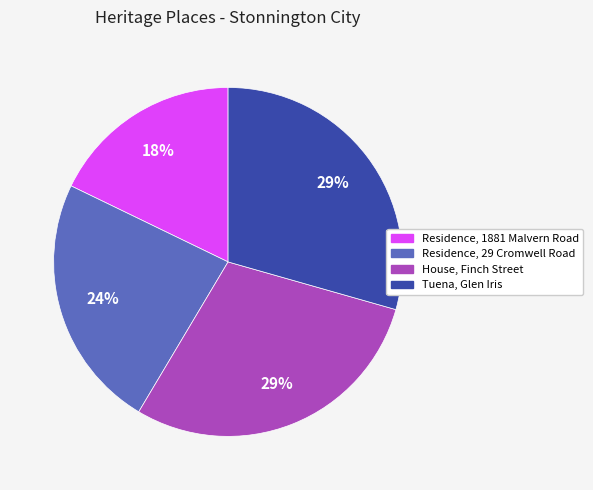

Count the number of slices in the pie.

4